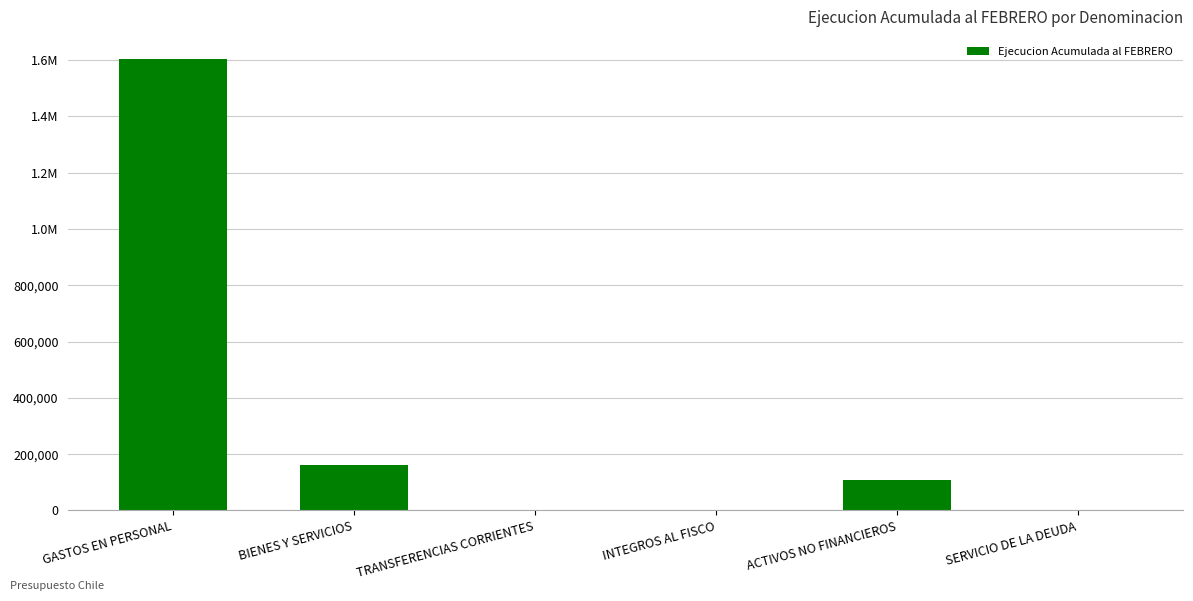

Is it true that the value at ACTIVOS NO FINANCIEROS is 169269?

False